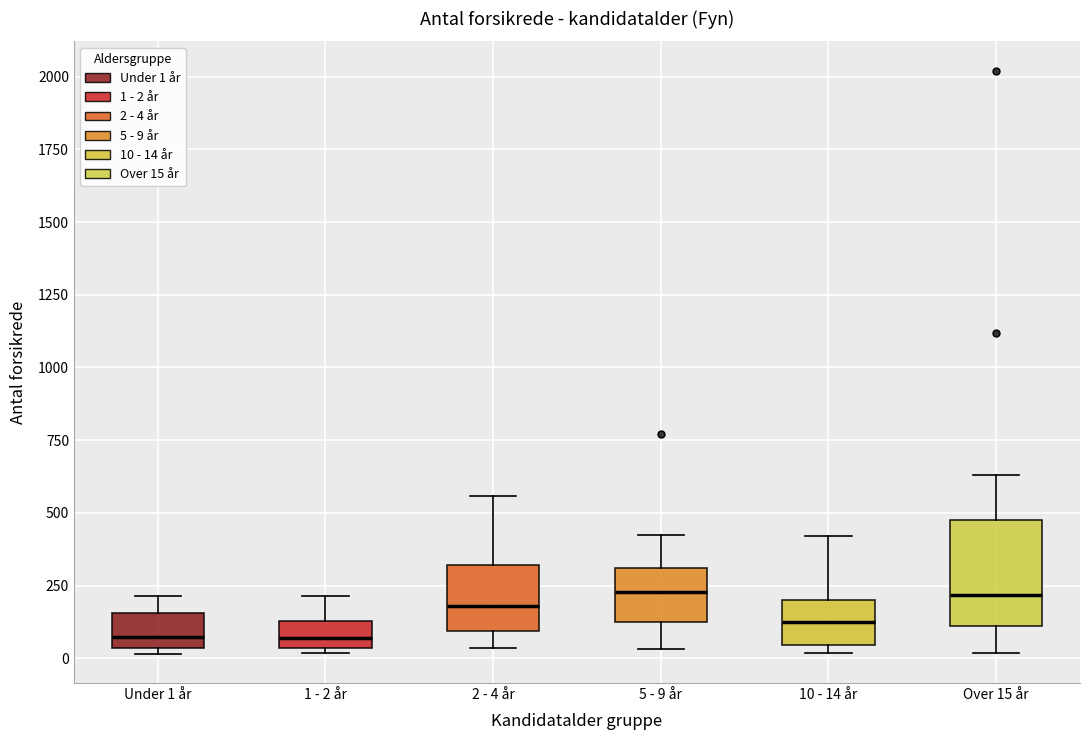

Reading left to right, read every box against the y-axis: the position of its median line, the range the box covers, and the ends of its whiskers. The values are not printed on the chart, so give them approximately, as read against the axis.

Under 1 år: median 50 (just above the box's lower edge), box 50 to 150, whiskers 0 to 200
1 - 2 år: median 50 (inside the box), box 50 to 150, whiskers 0 to 200
2 - 4 år: median 200, box 100 to 300, whiskers 50 to 550
5 - 9 år: median 250, box 100 to 300, whiskers 50 to 400
10 - 14 år: median 100, box 50 to 200, whiskers 0 to 400
Over 15 år: median 200, box 100 to 500, whiskers 0 to 650